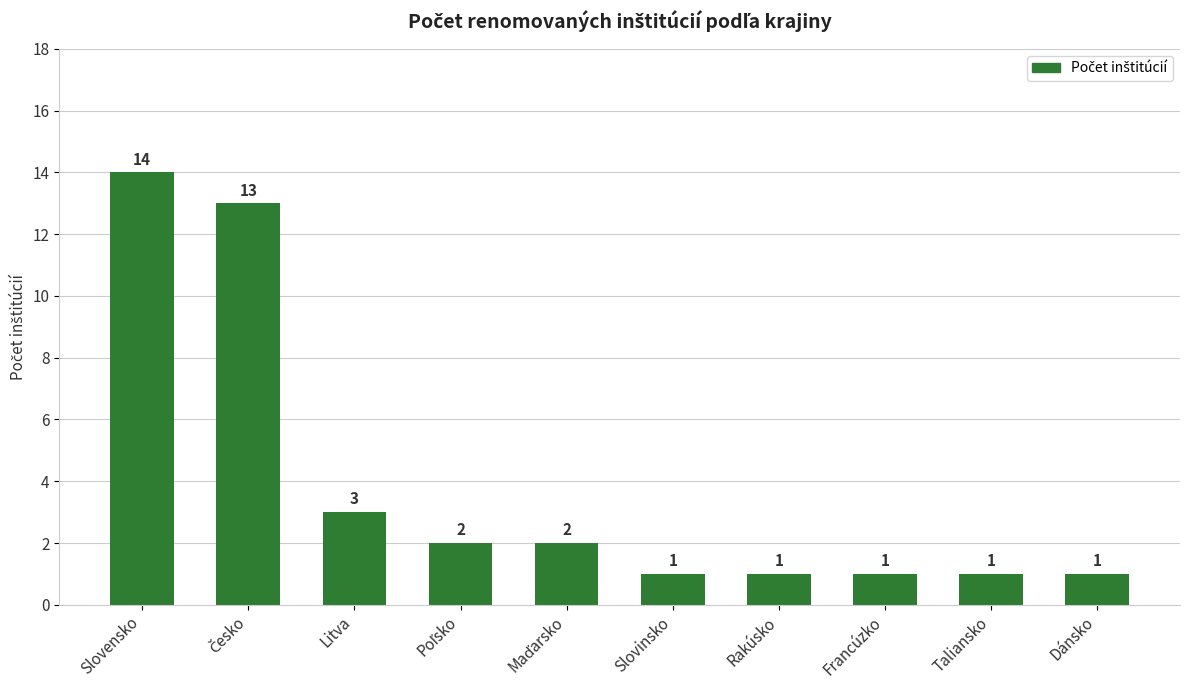

What is the difference between the second highest and second lowest values?

12